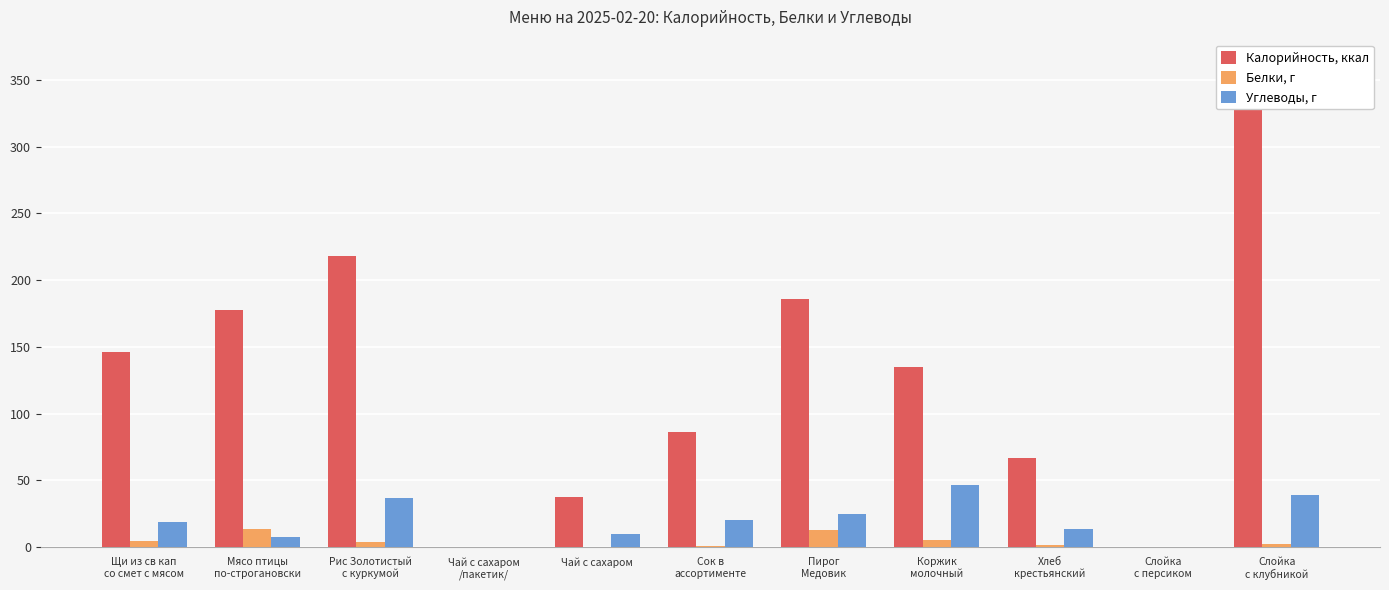

Between Щи из св кап
со смет с мясом and Слойка
с клубникой, which series saw the biggest shift?

Калорийность, ккал